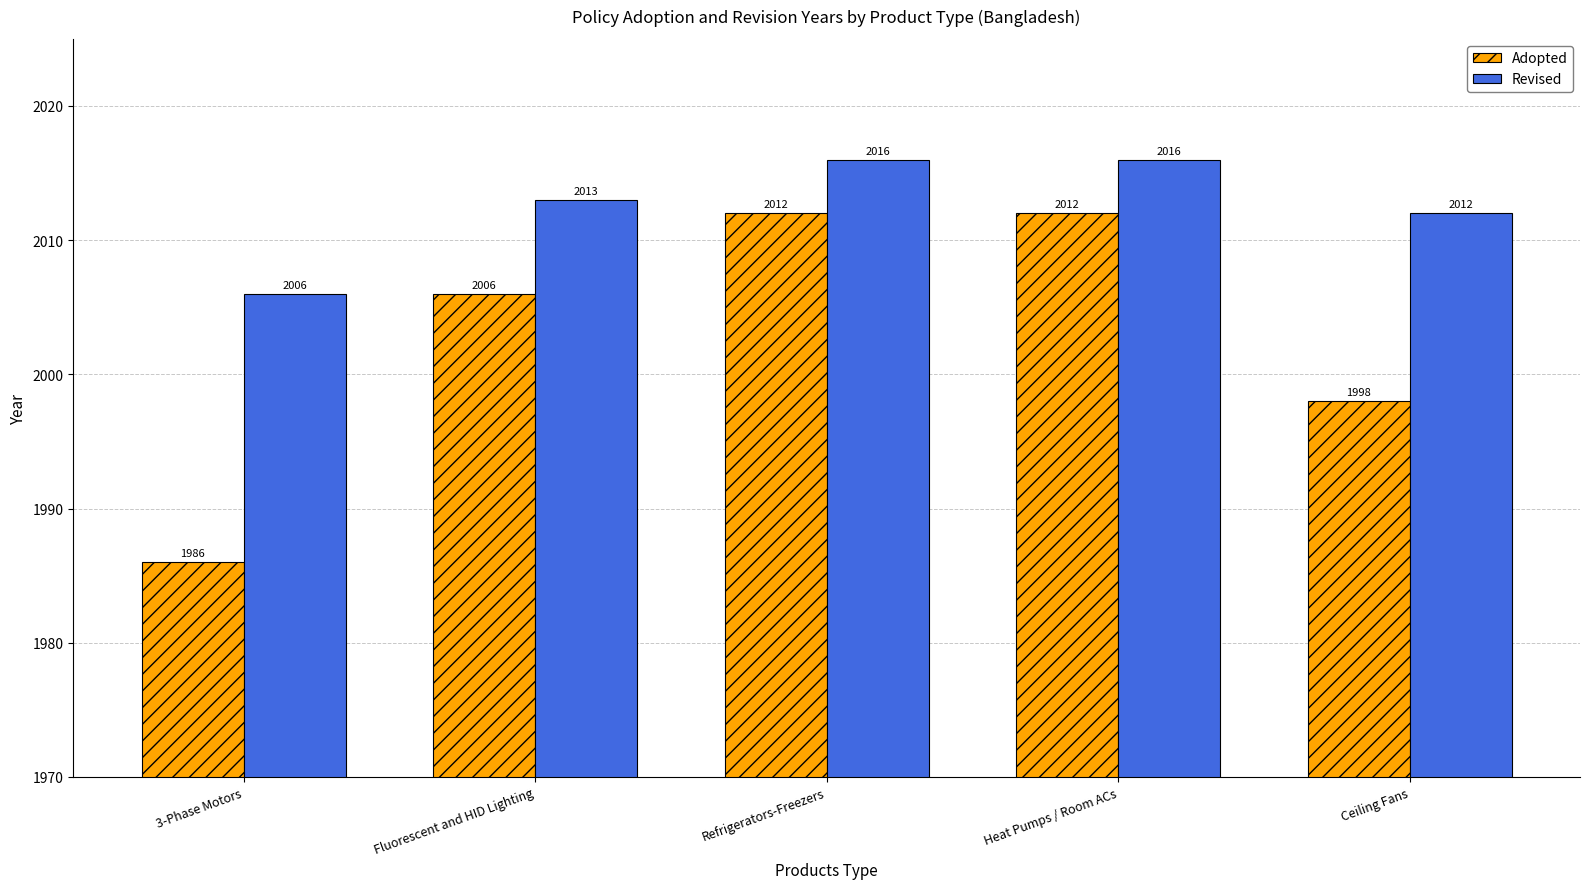

Which series has the largest total across all categories?

Revised